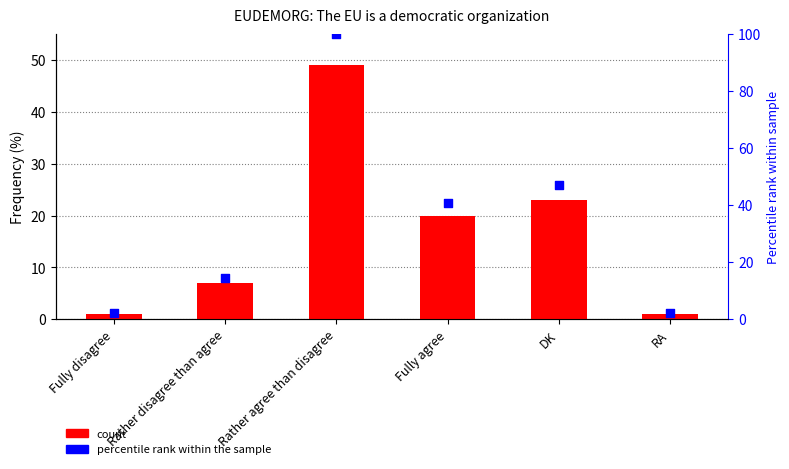

Is the value of percentile rank within the sample at RA greater than the value of count at DK?

No